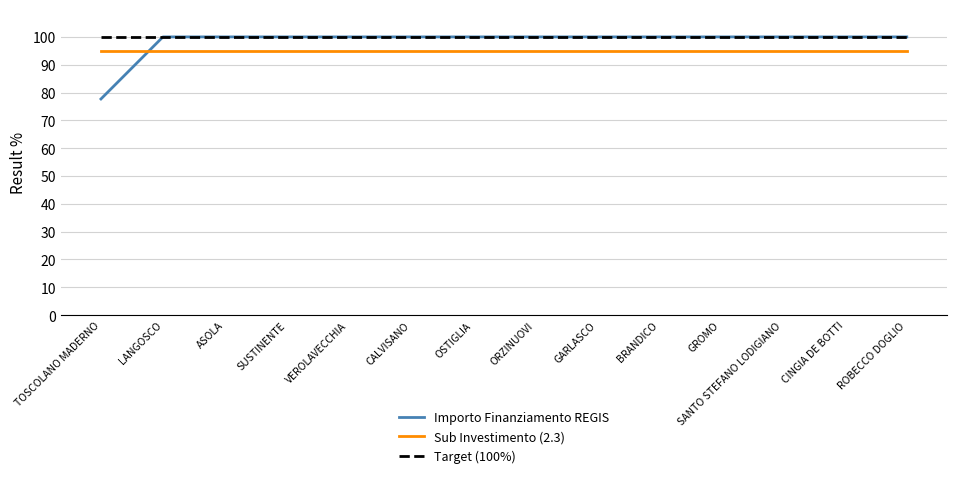

What position from the right is TOSCOLANO MADERNO?

14